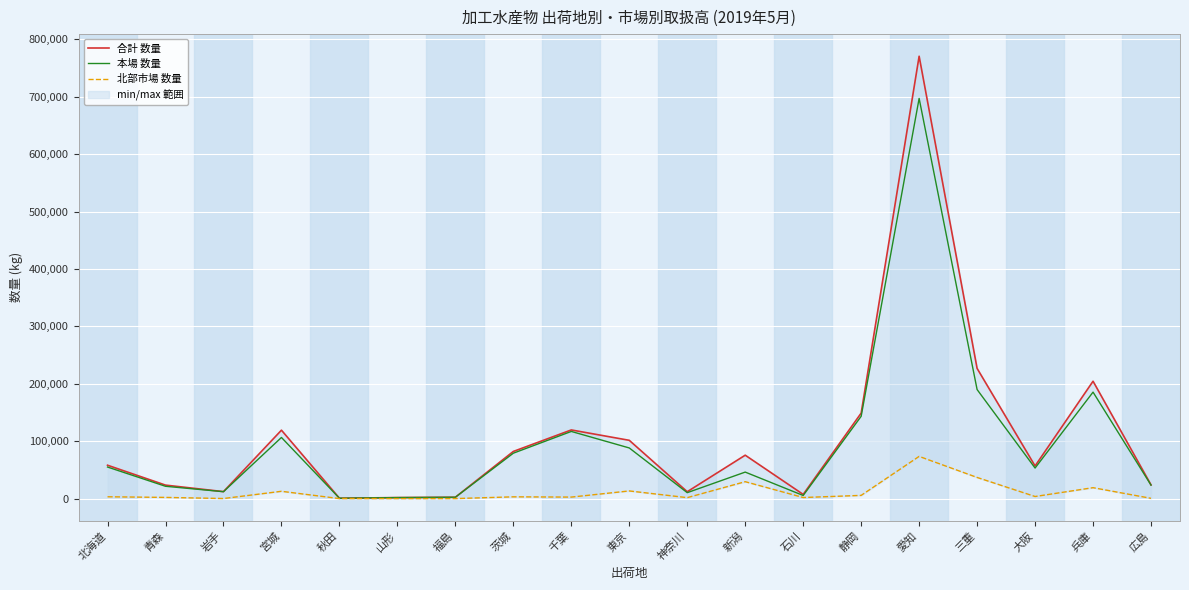

Where does the 北部市場 数量 series first go above 3038?

北海道